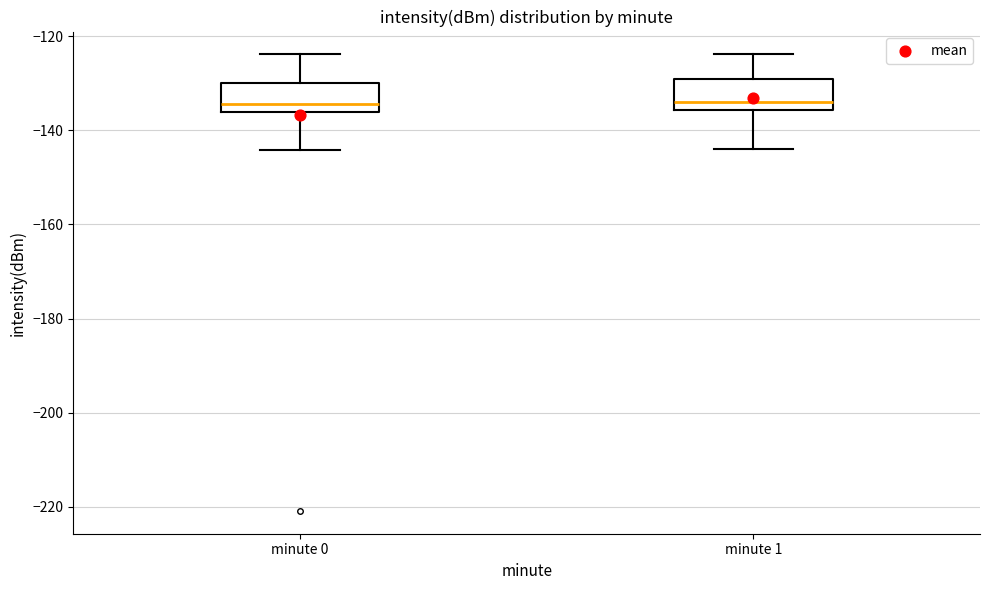

Reading left to right, transcribe this box plot: for each box, give where its median line is, the range the box spans, and where its two whiskers end, as read against the y-axis. The values are not printed on the chart, so give them approximately, as read against the axis.

minute 0: median -134, box -136 to -130, whiskers -144 to -124
minute 1: median -134, box -136 to -130, whiskers -144 to -124